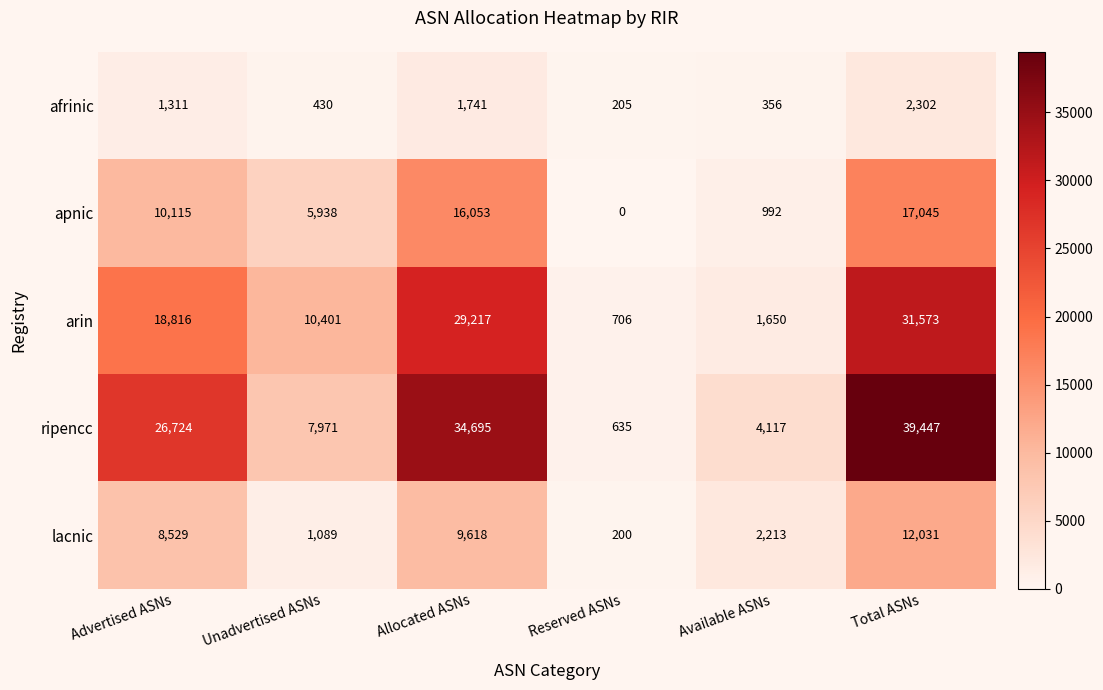

What is the greatest value displayed?

39447